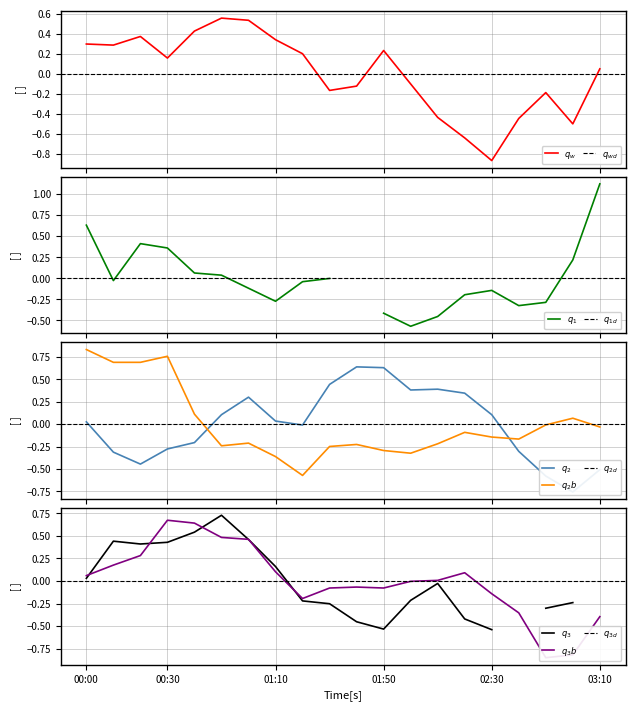

What is the label of the 6th point from the right?

02:20